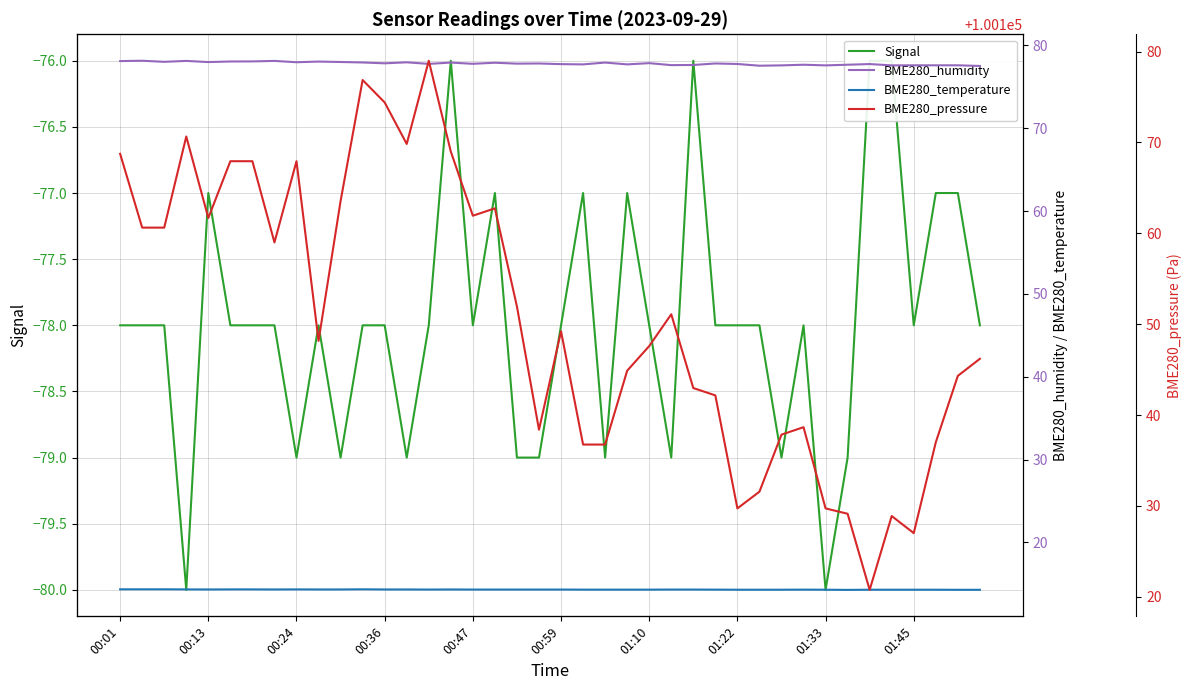

How many lines are shown in the chart?

4